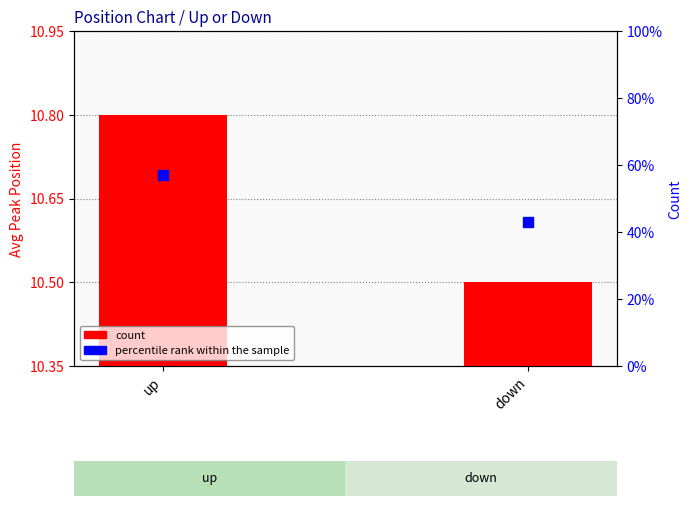

At which category is the sum across all series the highest?

up